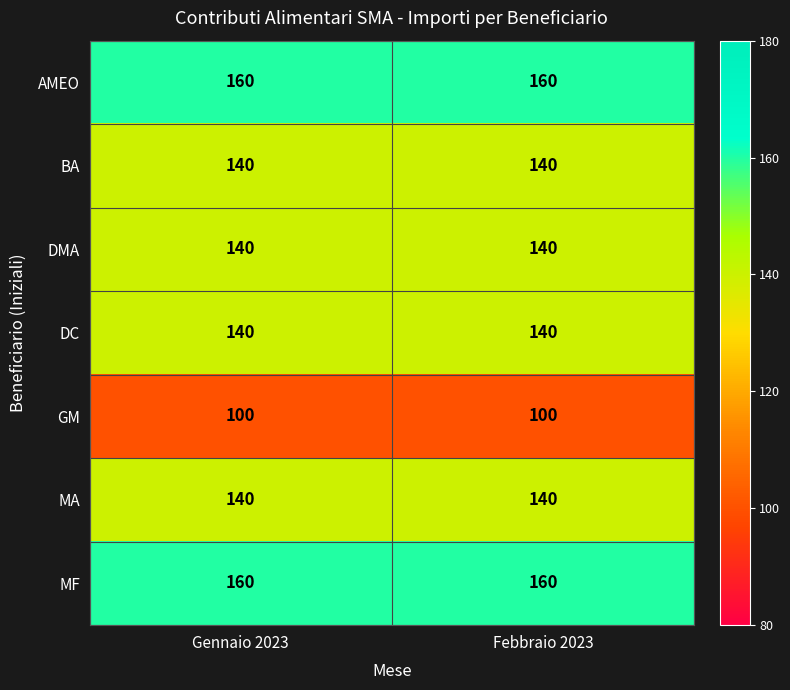

Is it true that DC equals 140 at Febbraio 2023?

True